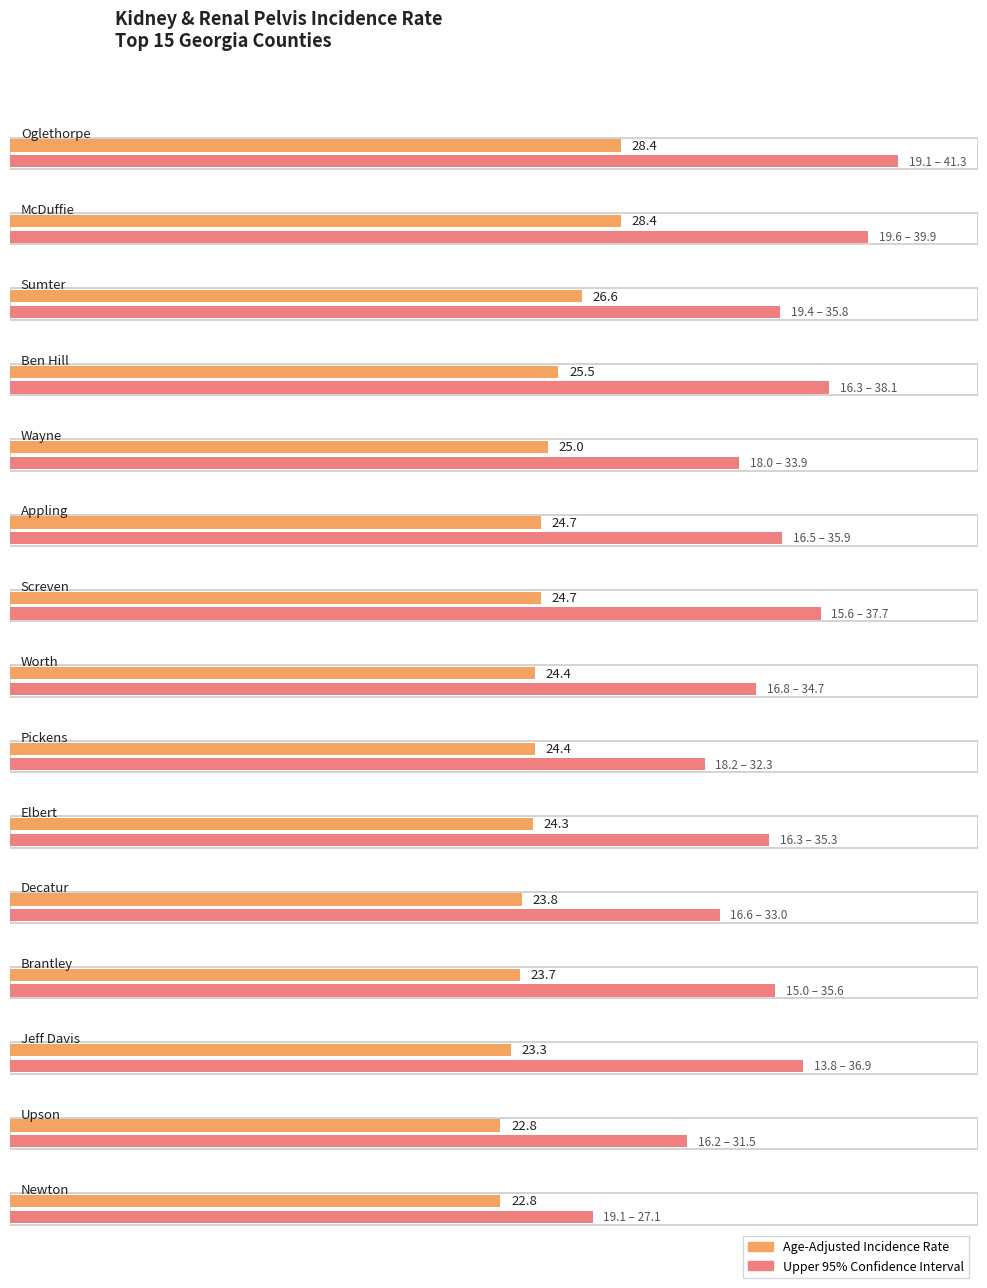

Count the number of categories in the chart.

15